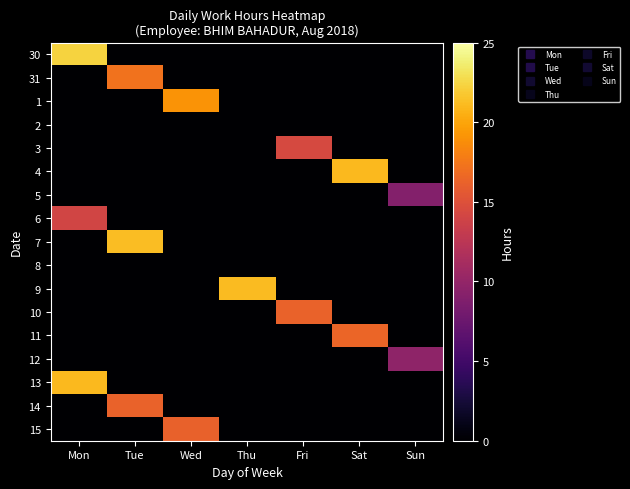

At which category is the sum across all series the highest?

Mon